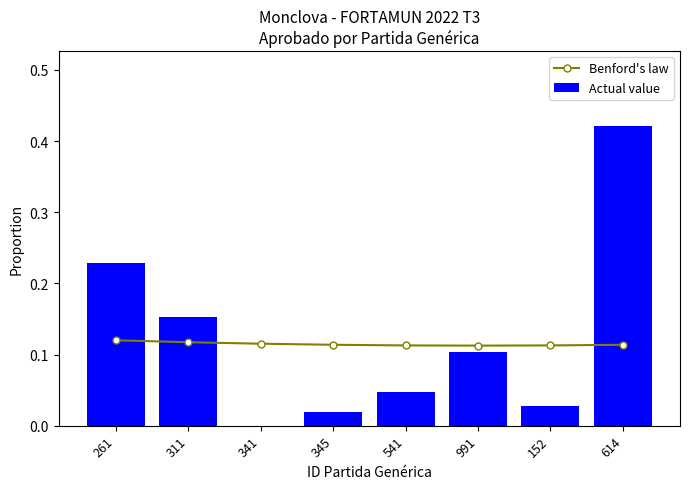

Where is Actual value nearest to the value 0?

341